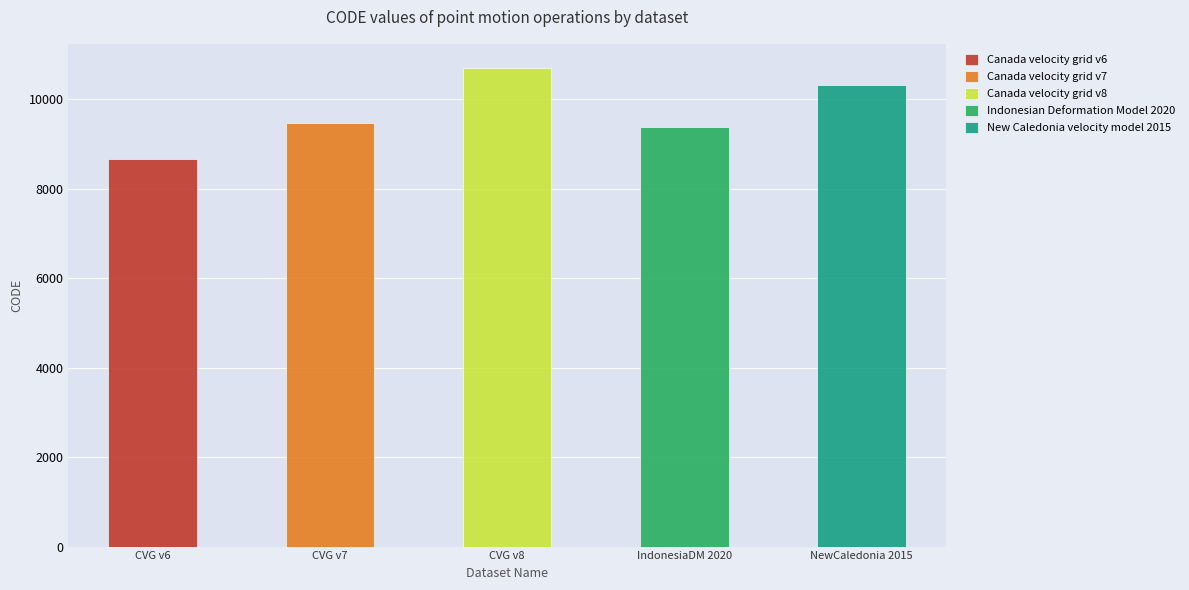

Where is the data nearest to the value 9691?

Canada velocity grid v7